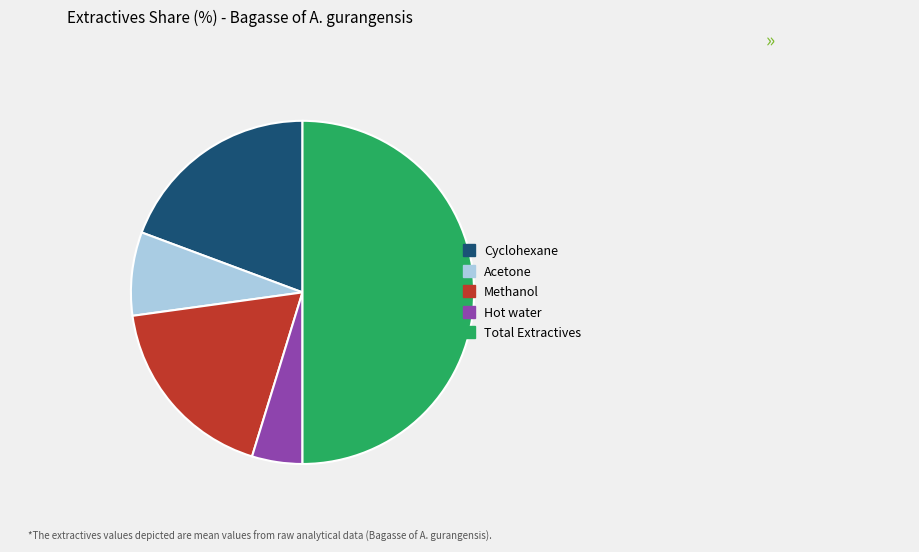

Which slice is the largest?

Total Extractives